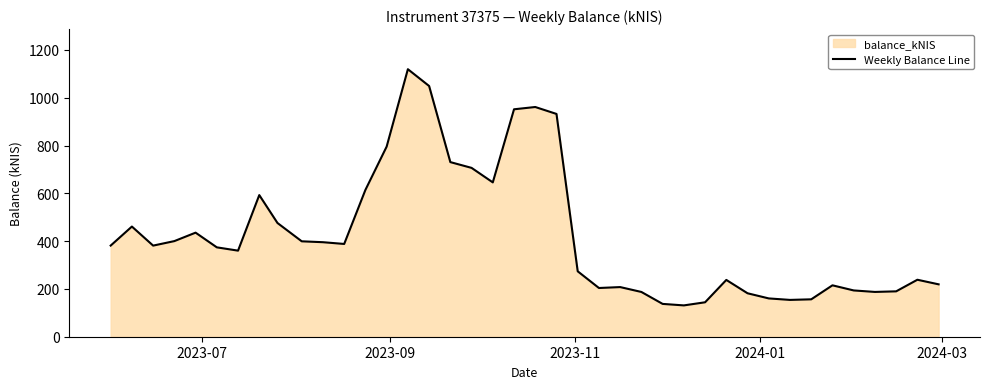

What is the value of the 13th point from the left?

614.4